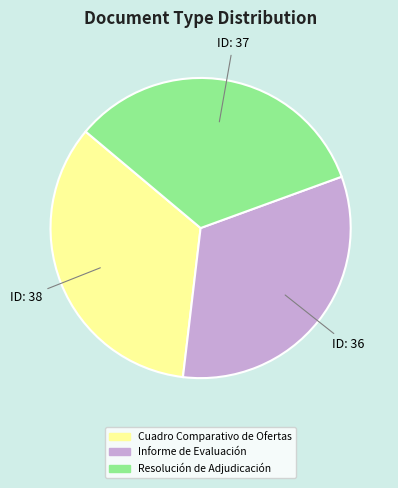

Between ID: 36 and ID: 37, which is larger?

ID: 37